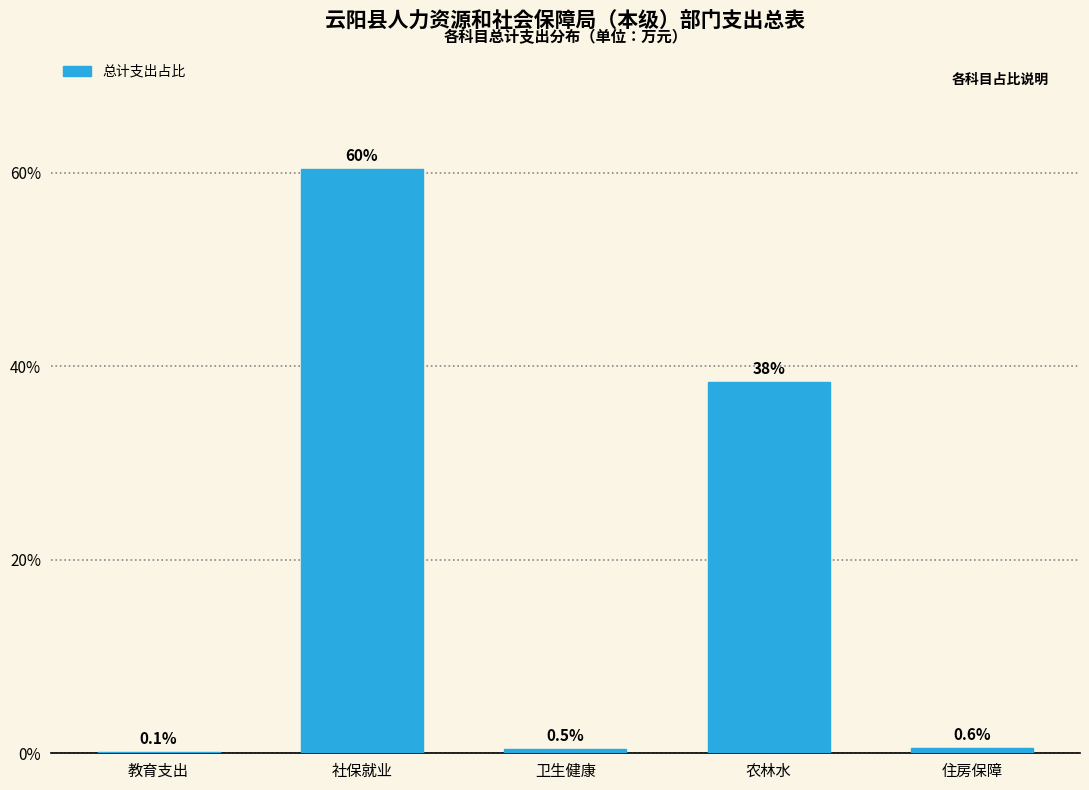

Reading left to right, transcribe all the data shown in this chart.

教育支出=0.1	社保就业=60.4	卫生健康=0.5	农林水=38.4	住房保障=0.6